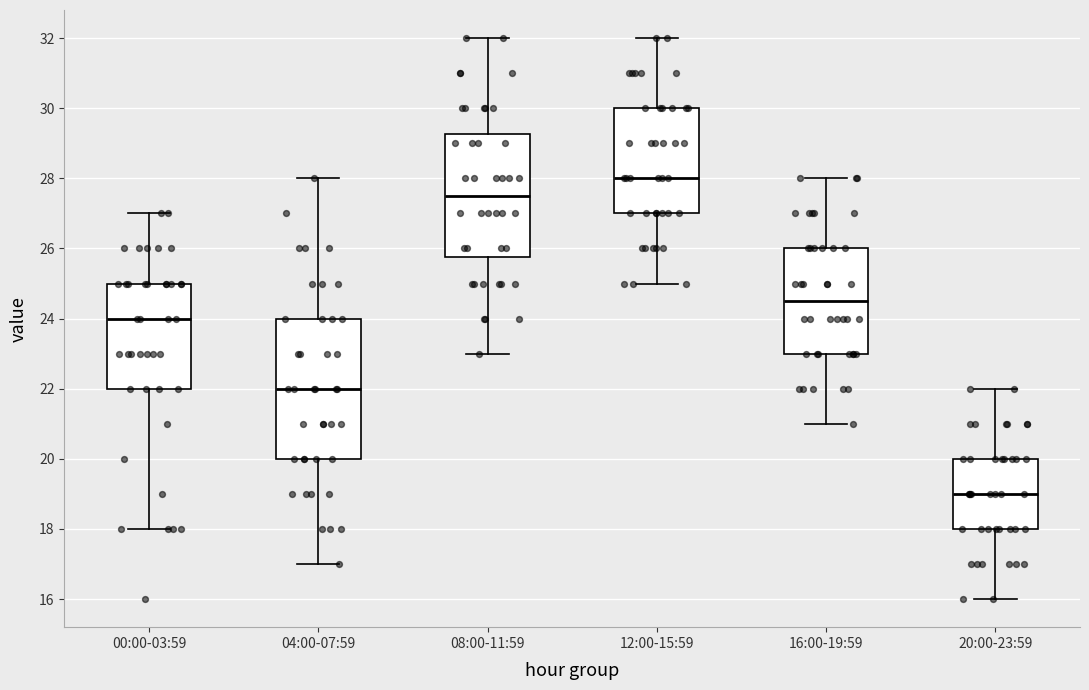

Reading left to right, transcribe this box plot: for each box, give where its median line is, the range the box spans, and where its two whiskers end, as read against the y-axis. The values are not printed on the chart, so give them approximately, as read against the axis.

00:00-03:59: median 24.0, box 22.0 to 25.0, whiskers 18.0 to 27.0
04:00-07:59: median 22.0, box 20.0 to 24.0, whiskers 17.0 to 28.0
08:00-11:59: median 27.6, box 25.8 to 29.2, whiskers 23.0 to 32.0
12:00-15:59: median 28.0, box 27.0 to 30.0, whiskers 25.0 to 32.0
16:00-19:59: median 24.6, box 23.0 to 26.0, whiskers 21.0 to 28.0
20:00-23:59: median 19.0, box 18.0 to 20.0, whiskers 16.0 to 22.0